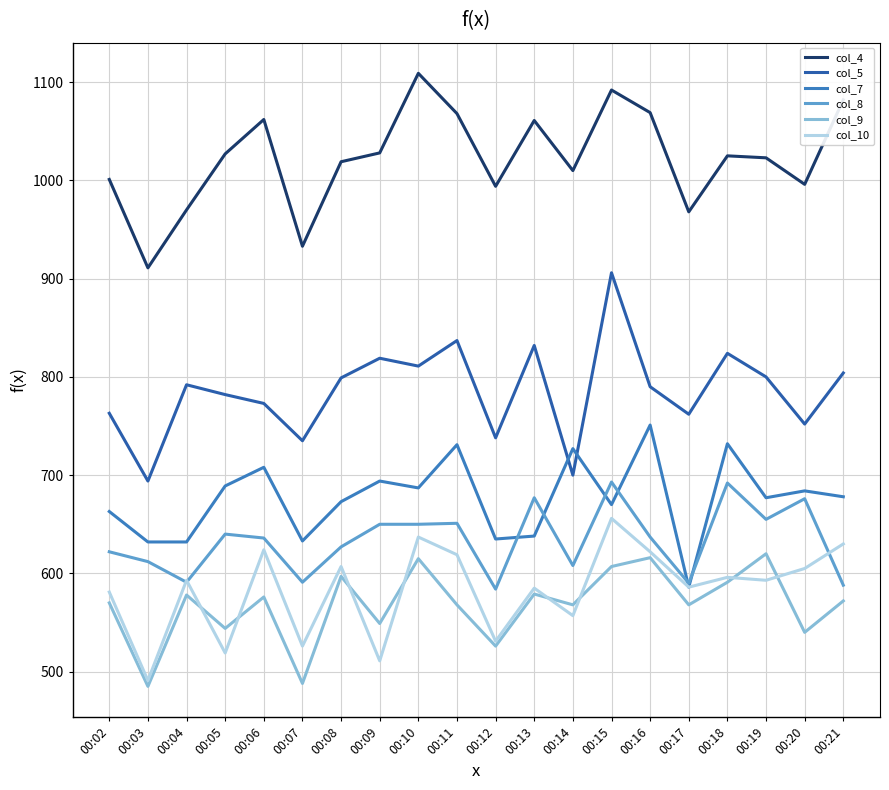

What is the difference between the highest and lowest values at 00:14?

453